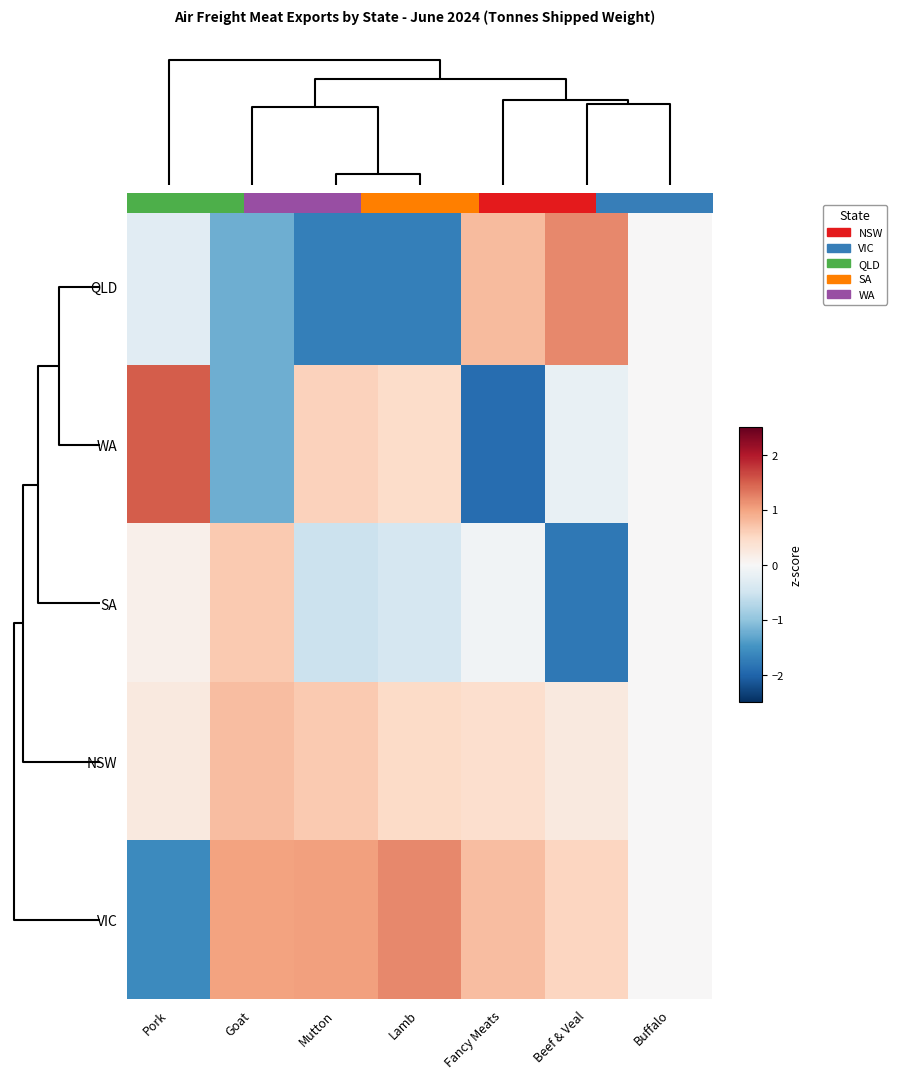

How many distinct data groups are displayed?

5